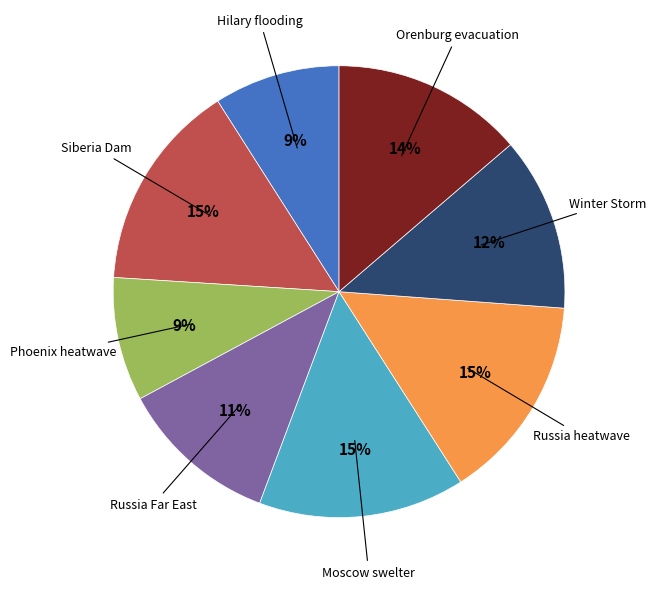

Is there any slice that represents more than half of the pie?

No